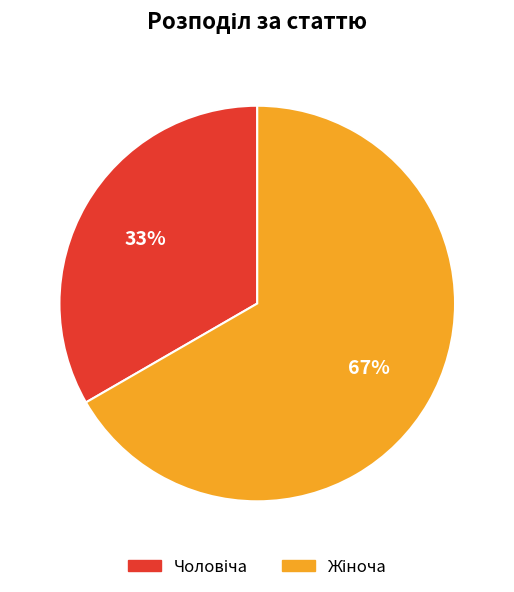

To the nearest percent, what is the average slice percentage?

50%